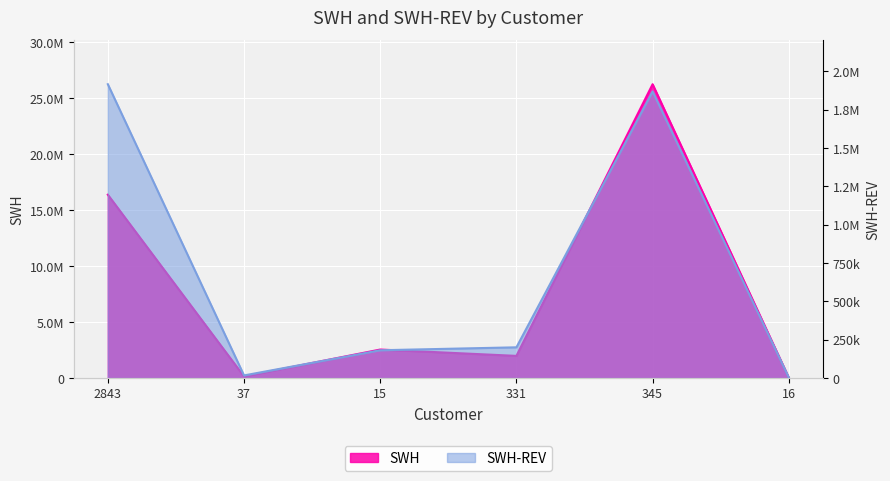

Count the number of categories in the chart.

6